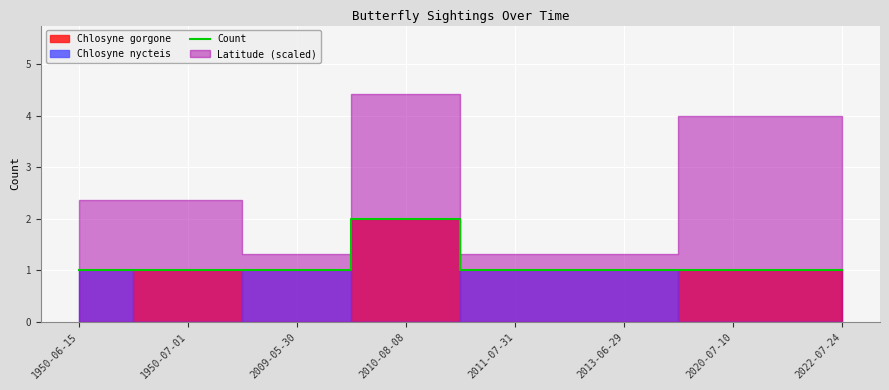

What is the ratio of the value at 2022-07-24 to the value at 1950-07-01?

1.0